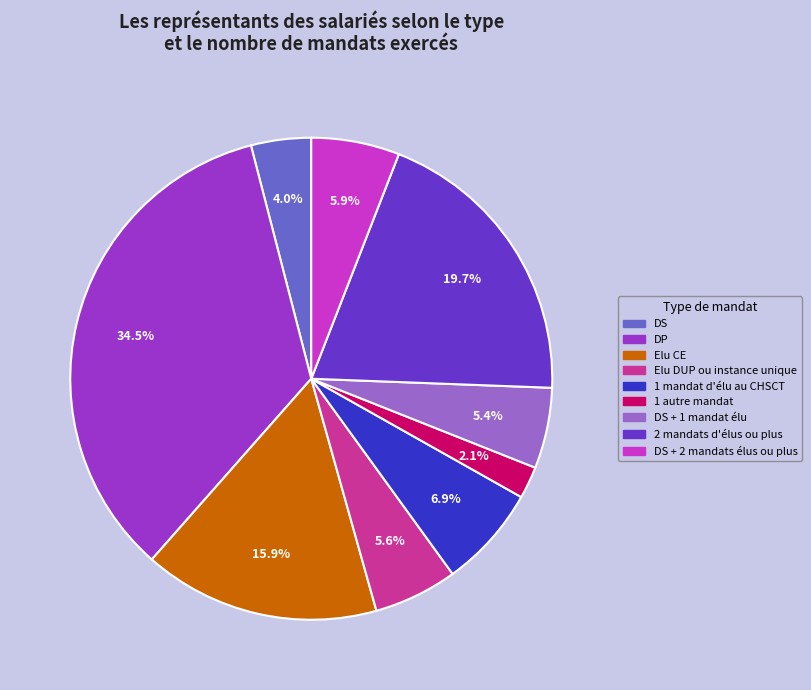

Is there any slice that represents more than half of the pie?

No